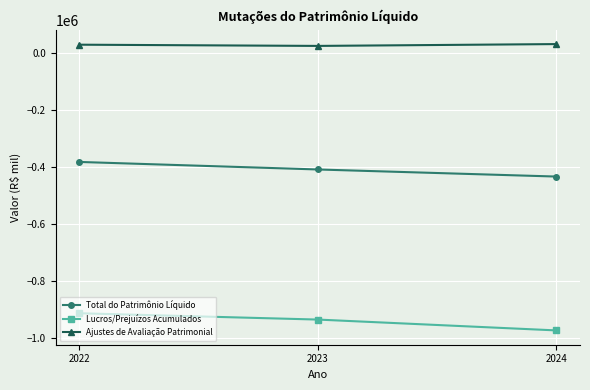

At which category is the sum across all series the highest?

2022